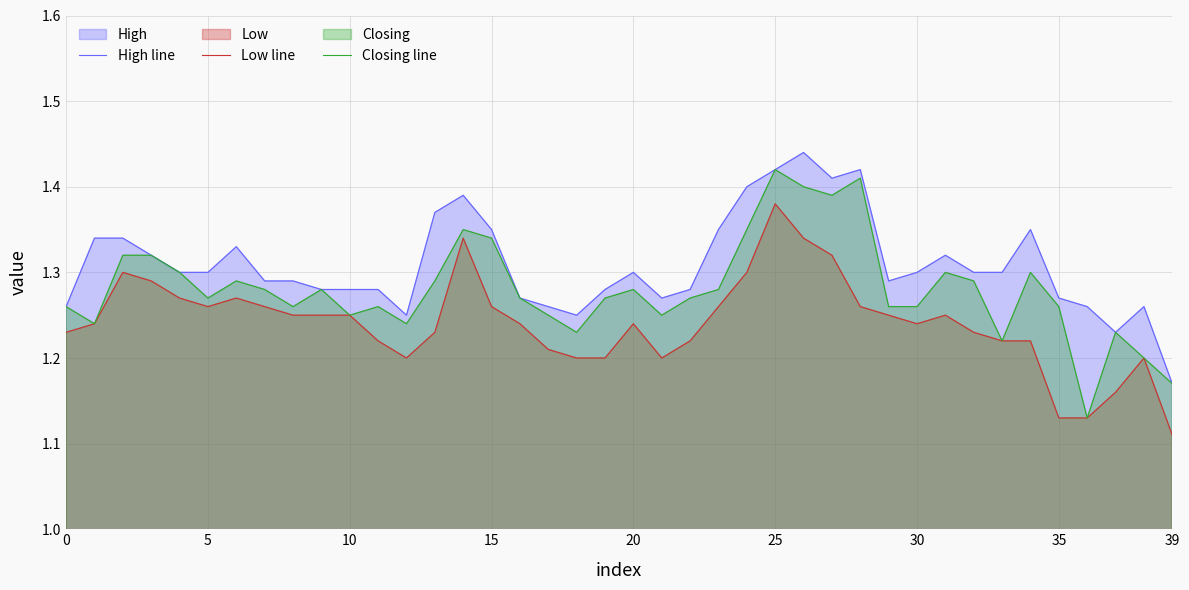

Which category has the highest value in the Low line series?

25